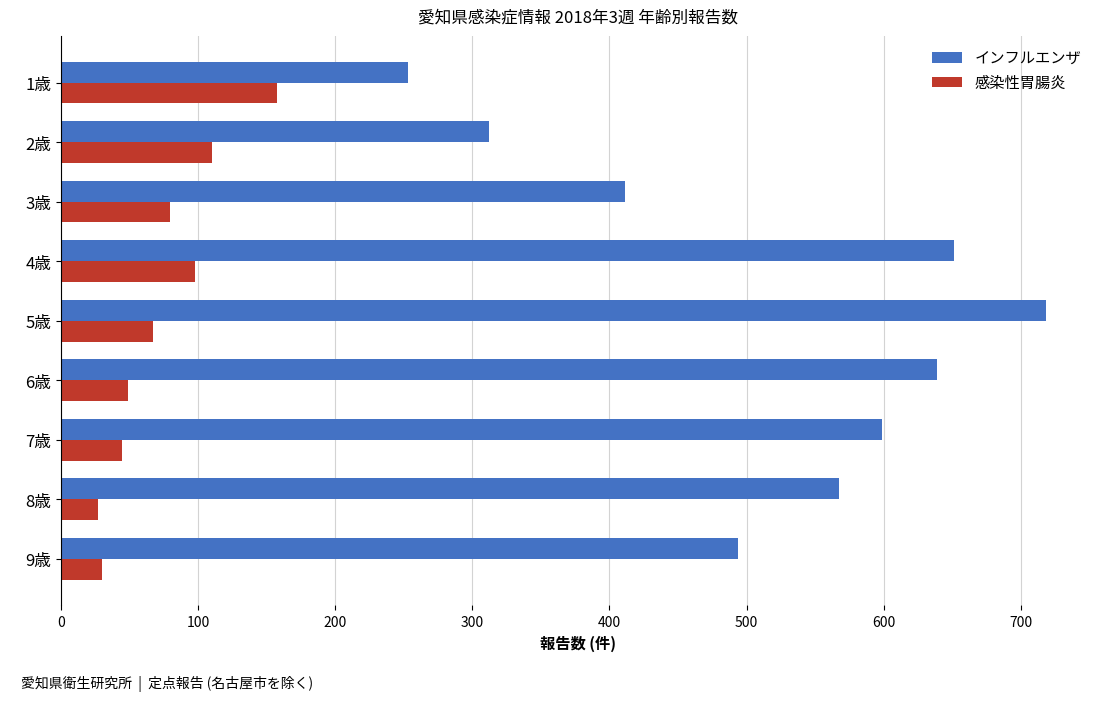

What is the spread (max minus min) of values at 1歳?

95